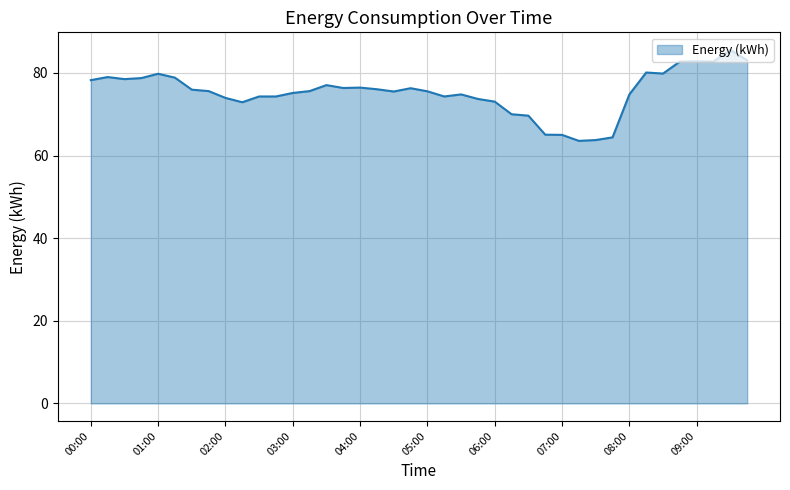

List the labels in order of value, largest first.

09:30, 09:45, 09:00, 08:45, 09:15, 08:15, 08:30, 01:00, 00:15, 01:15, 00:45, 00:30, 00:00, 03:30, 04:00, 03:45, 04:45, 04:15, 01:30, 01:45, 03:15, 05:00, 04:30, 03:00, 05:30, 08:00, 02:30, 02:45, 05:15, 02:00, 05:45, 06:00, 02:15, 06:15, 06:30, 06:45, 07:00, 07:45, 07:30, 07:15